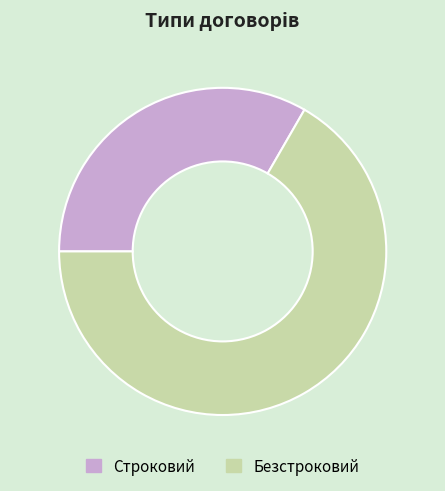

Which slice is the smallest?

Строковий